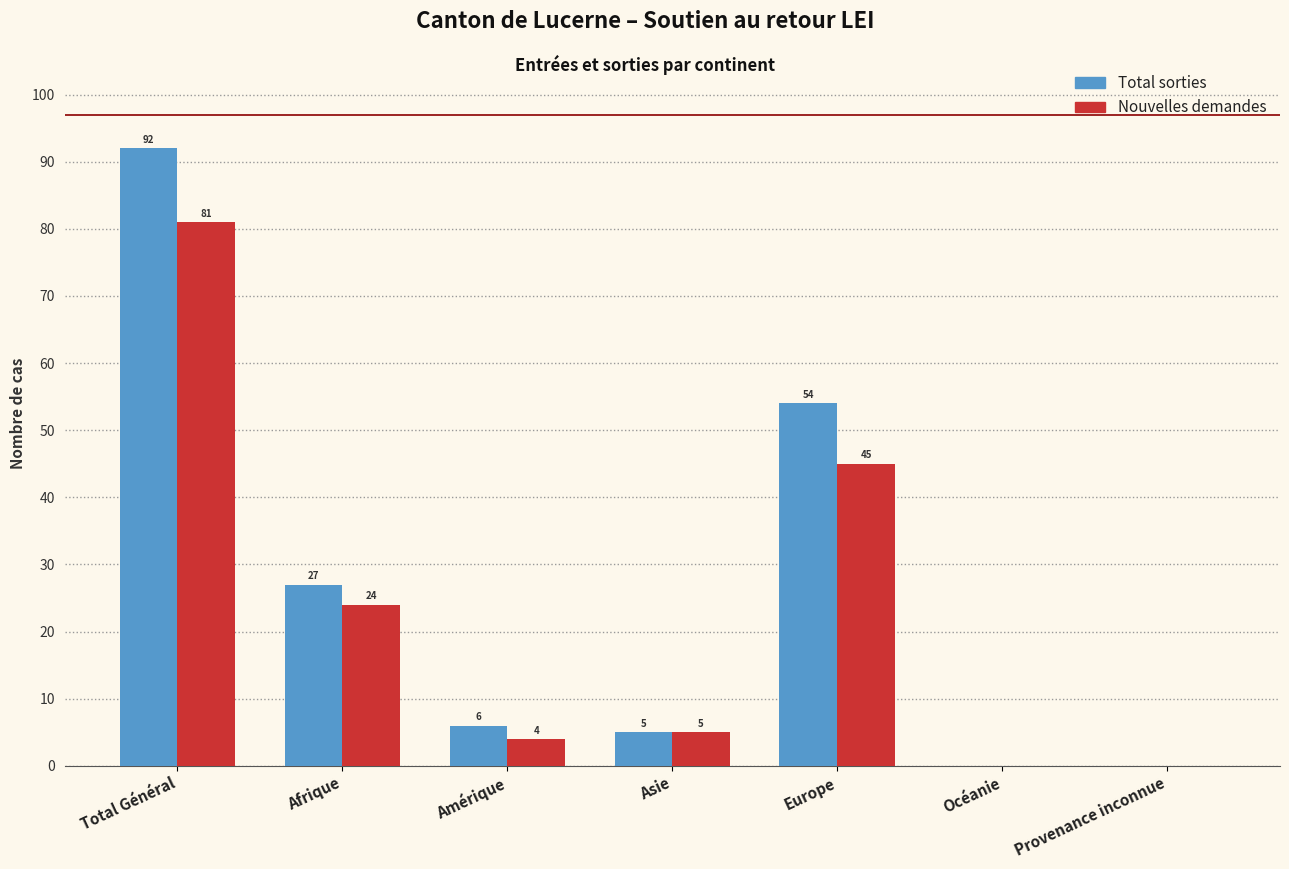

Reading right to left, what are all the values shown in this chart?

Total sorties: Provenance inconnue=0	Océanie=0	Europe=54	Asie=5	Amérique=6	Afrique=27	Total Général=92
Nouvelles demandes: Provenance inconnue=0	Océanie=0	Europe=45	Asie=5	Amérique=4	Afrique=24	Total Général=81